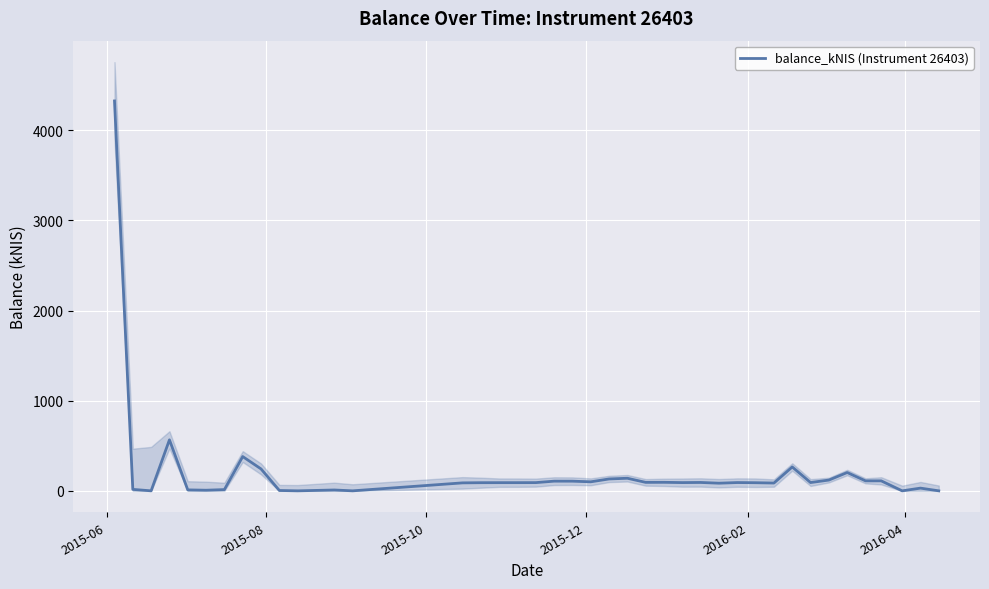

What is the maximum value shown in the chart?

4324.4